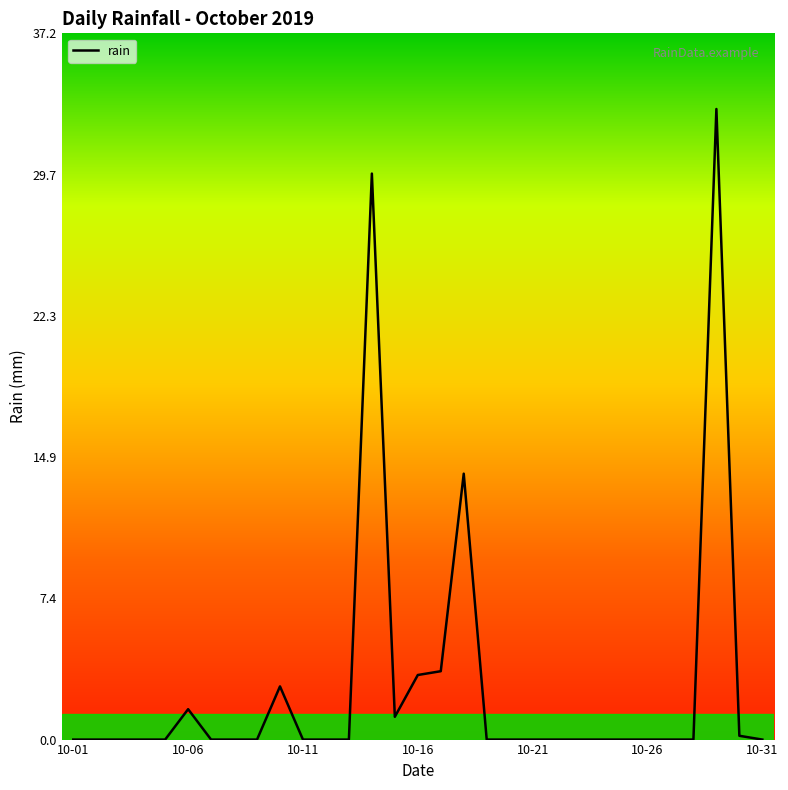

At which category does the data reach its first local valley?

2019-10-15